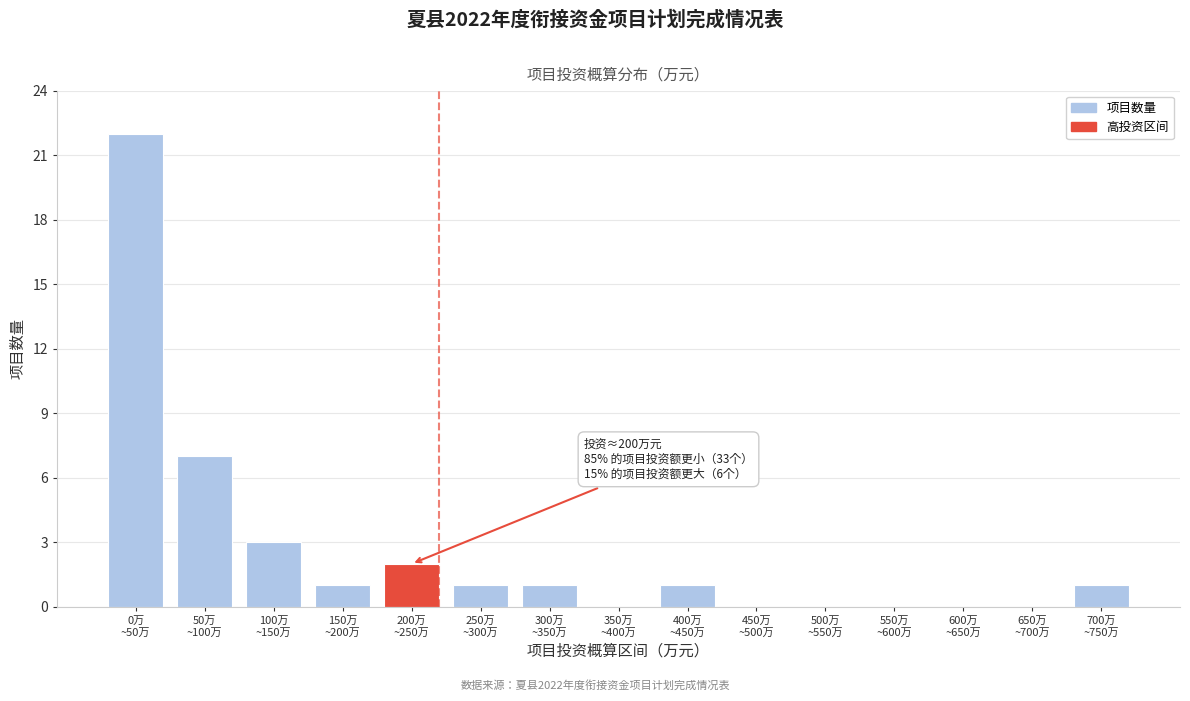

What is the greatest value displayed?

22